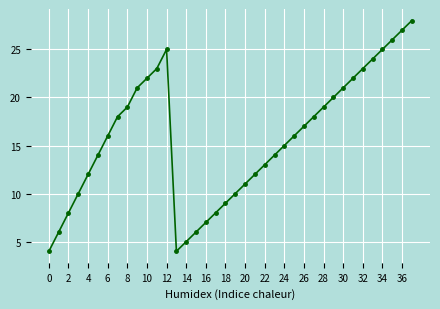

What is the maximum value shown in the chart?

28